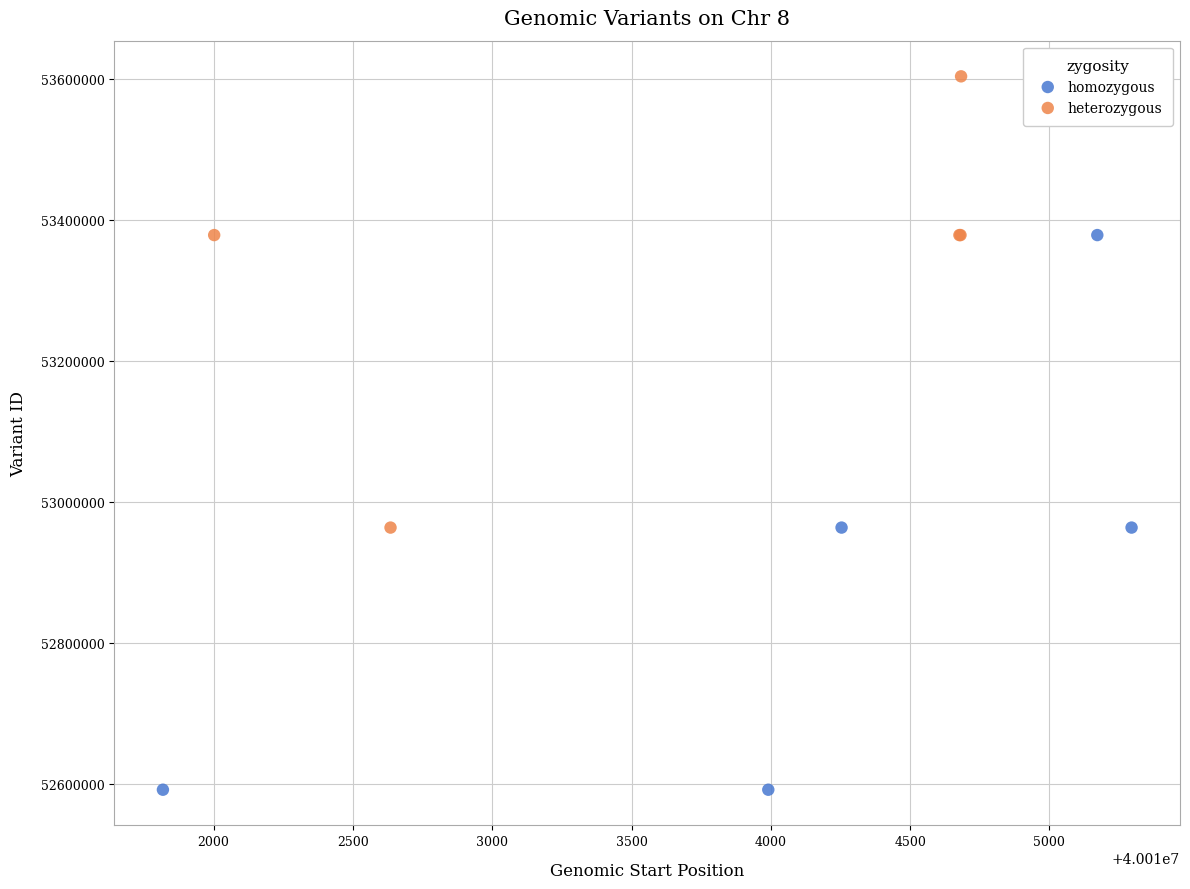

Which series reaches the minimum Y coordinate?

homozygous